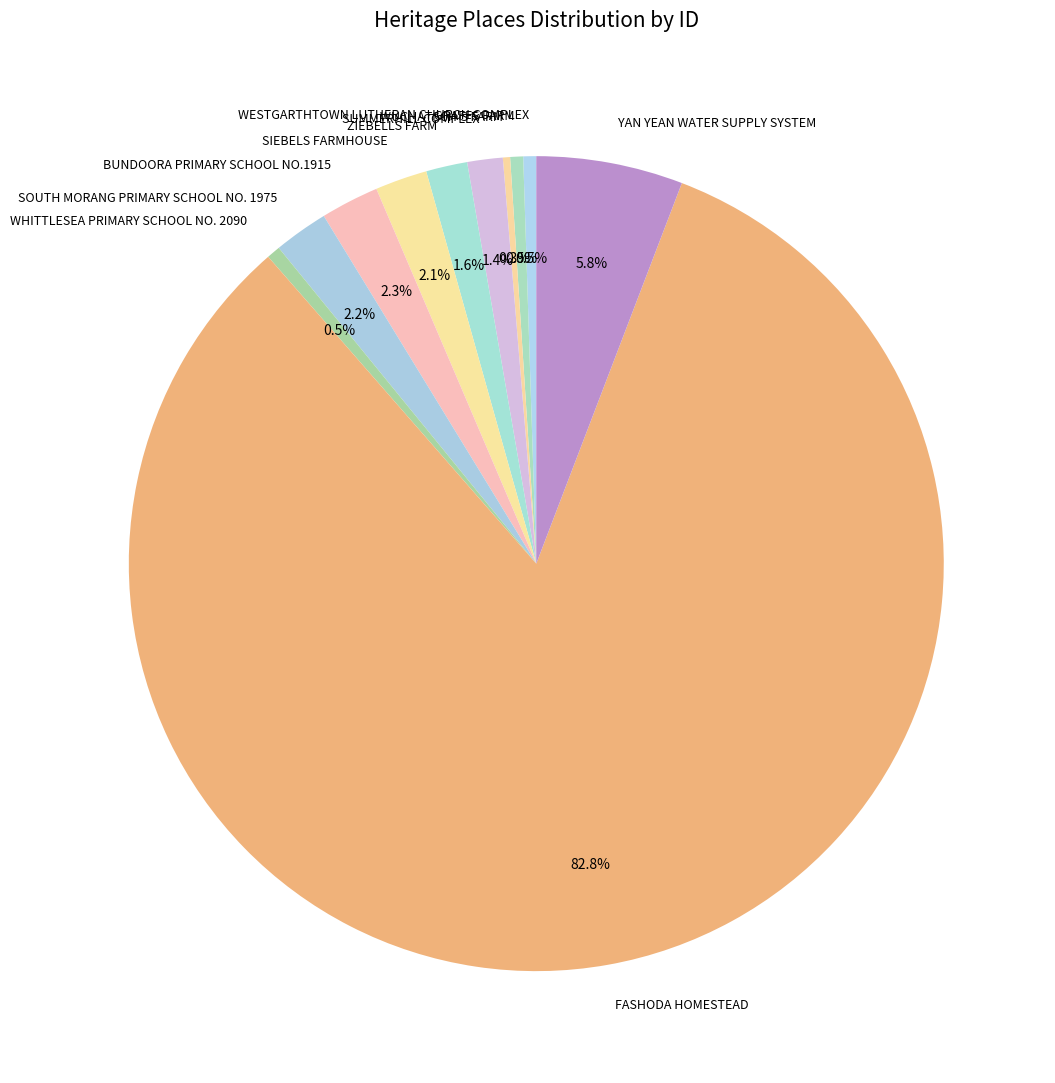

What is the largest slice in the pie chart?

FASHODA HOMESTEAD